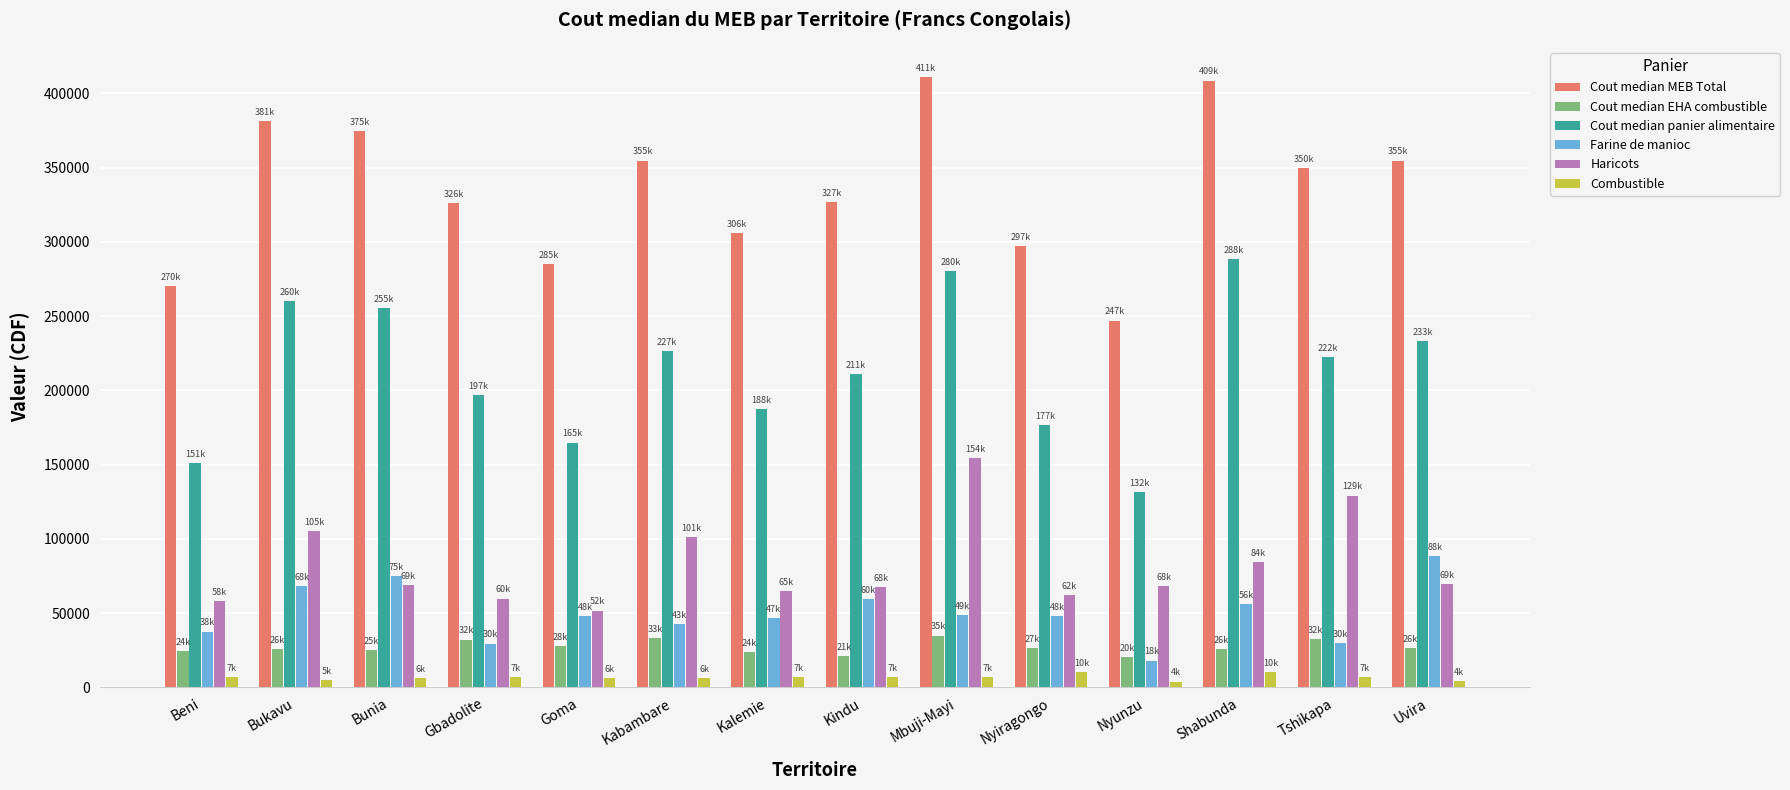

Which series has the widest spread of values?

Cout median MEB Total